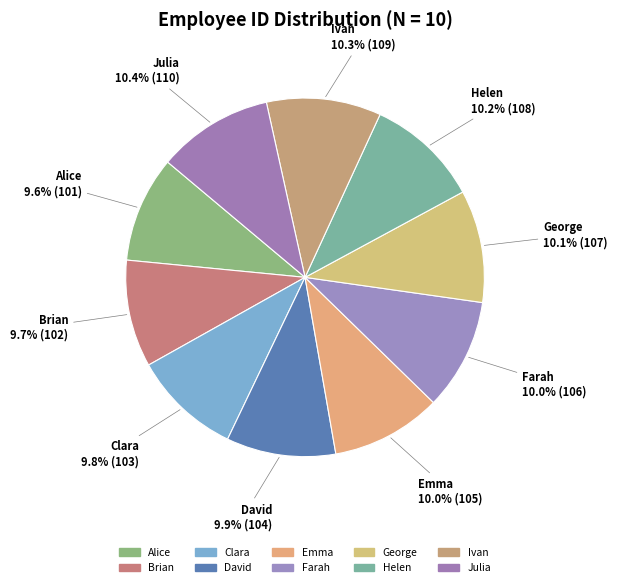

To the nearest percent, what is the difference between the Alice and Ivan slice percentages?

1%